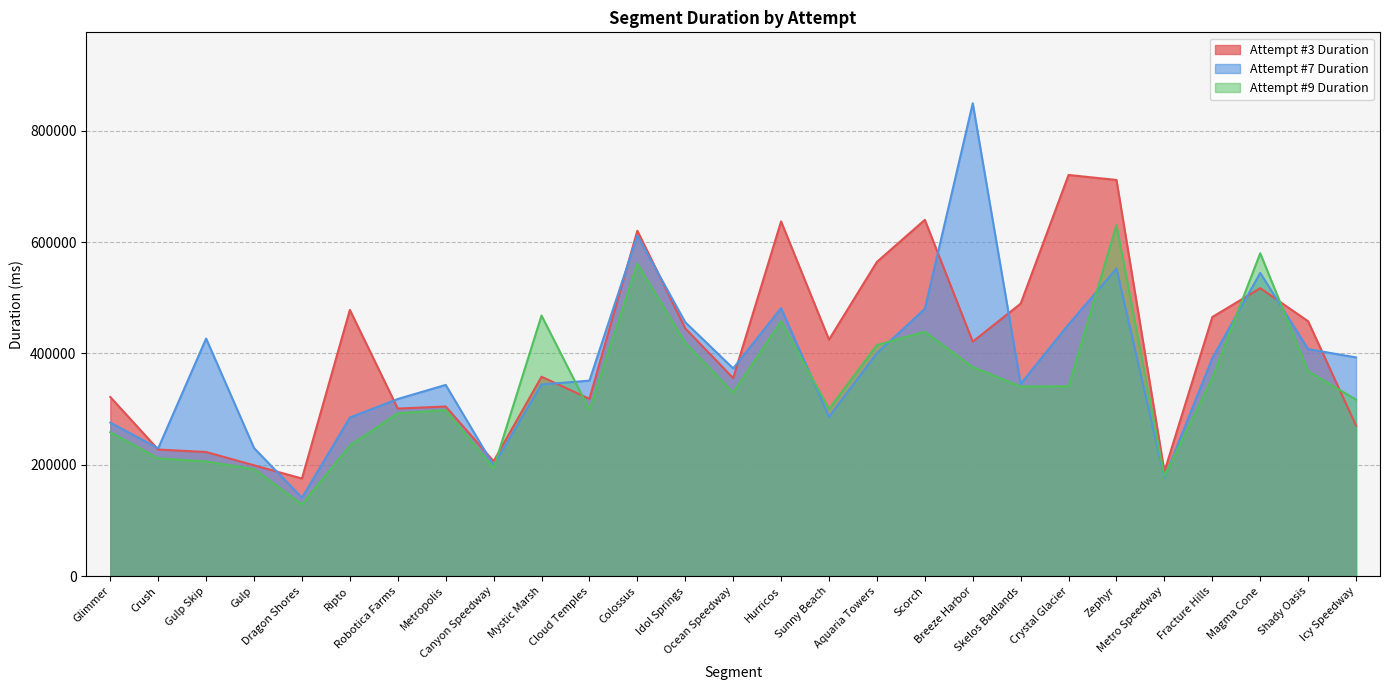

What is the greatest value displayed?

849364